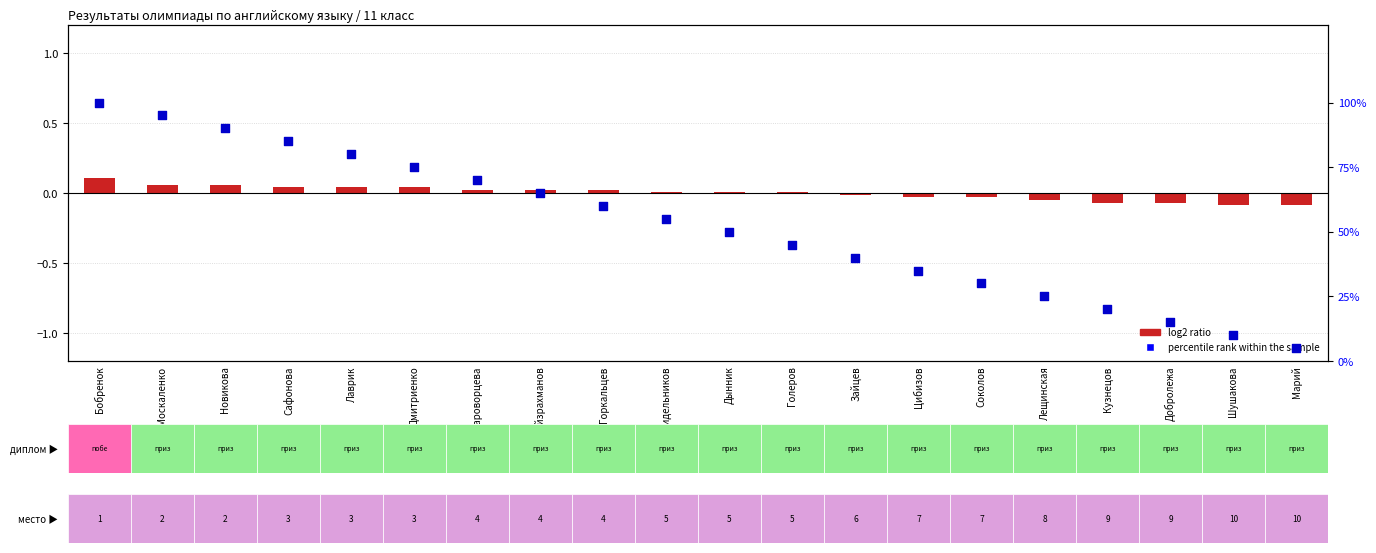

At which category is the sum across all series the highest?

Бобренок